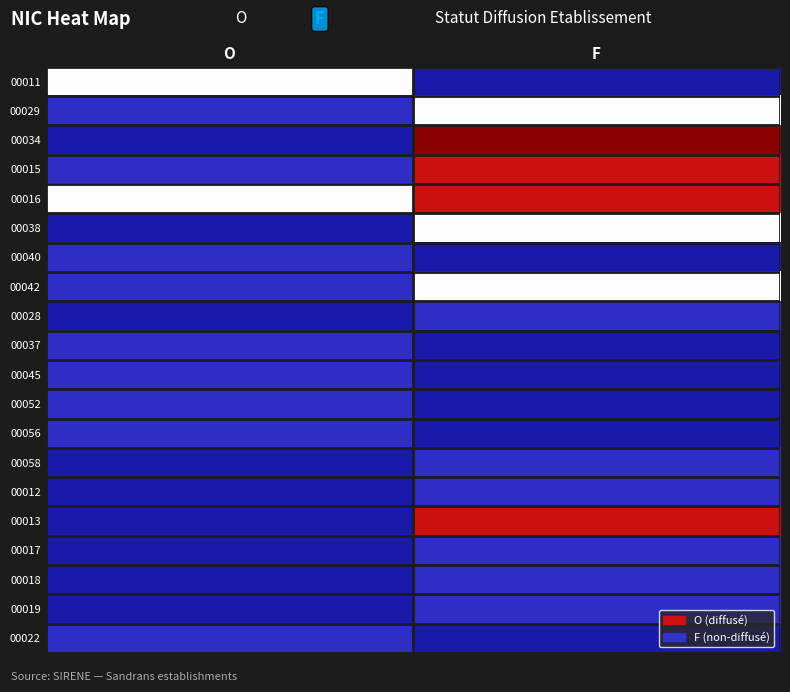

What is the difference between the highest and lowest values at F?

4